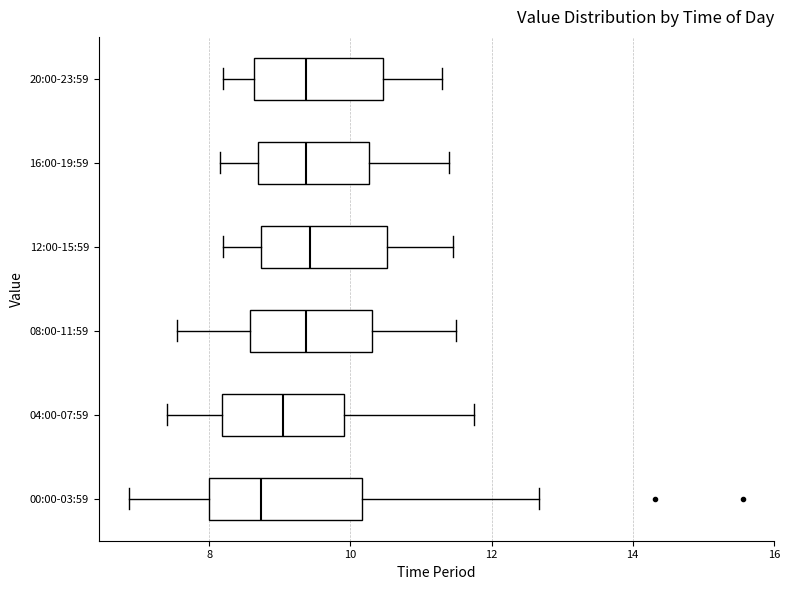

Which box's median line is the furthest to the left?

00:00-03:59